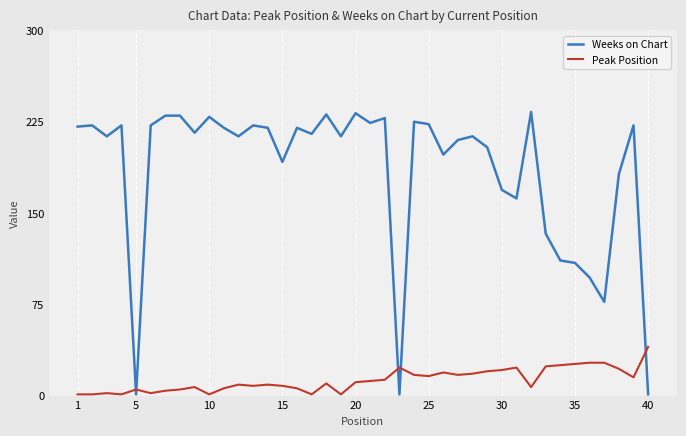

Which series has the largest range (max minus min)?

Weeks on Chart